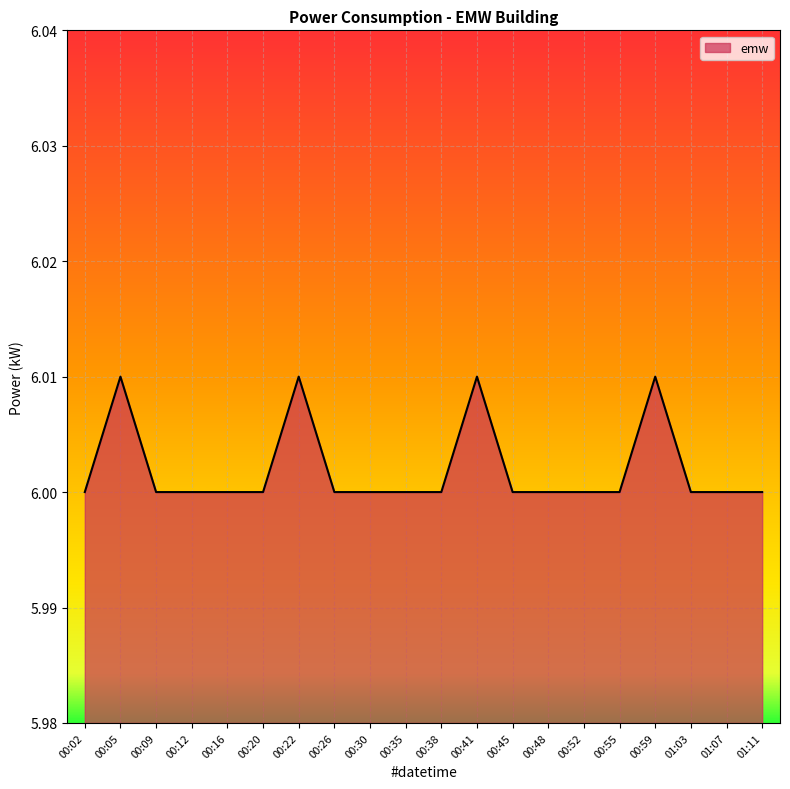

What position from the left is 00:35?

10